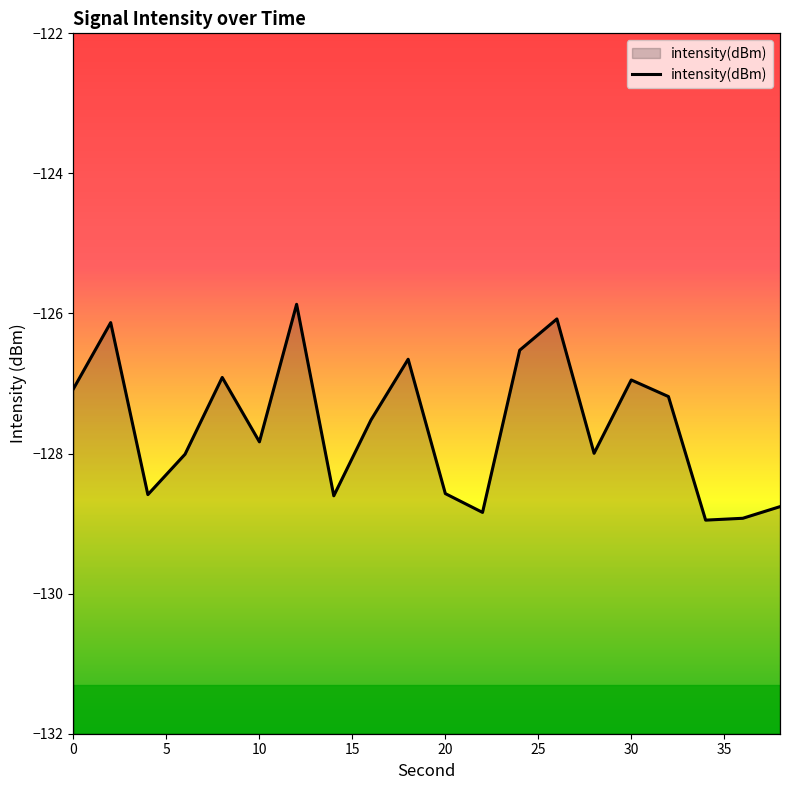

What is the difference between the maximum and minimum values?

3.1